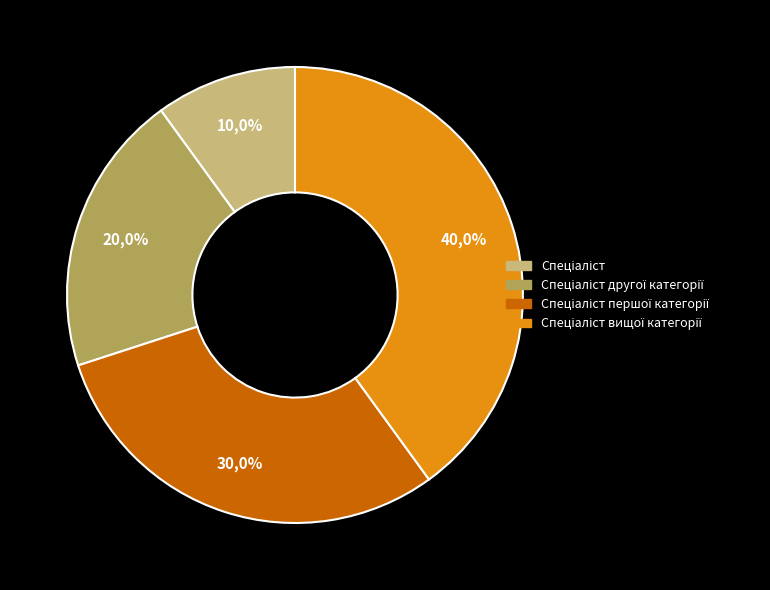

What percentage is the Спеціаліст другої категорії slice, to the nearest percent?

20%